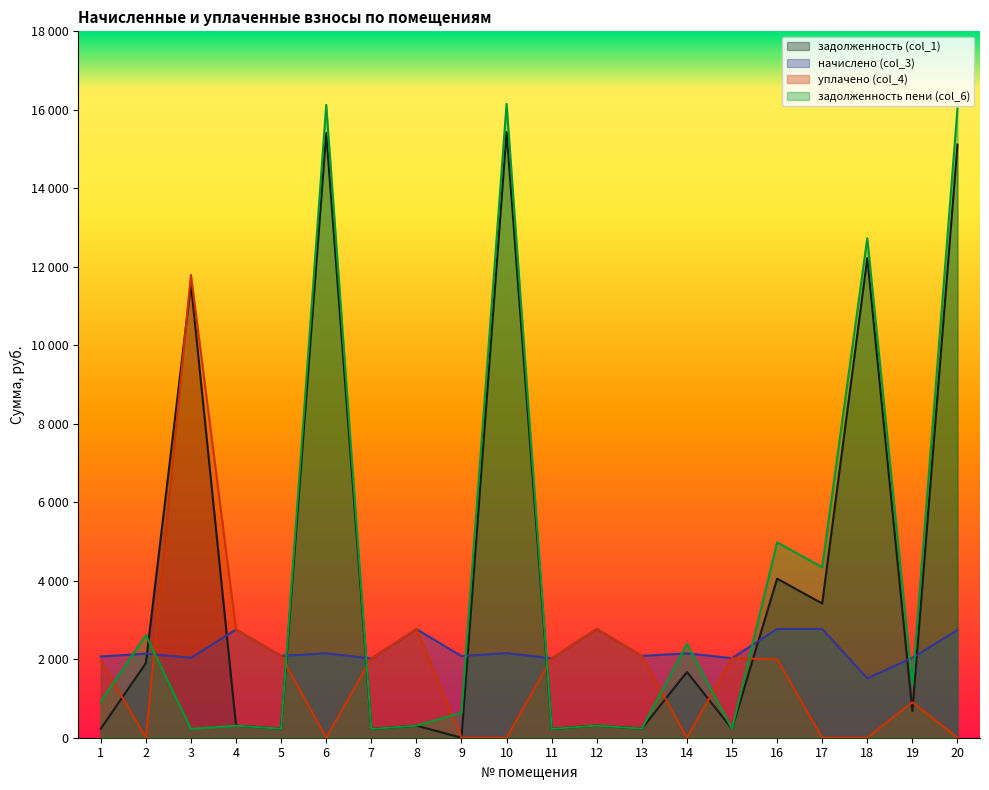

Between which two adjacent categories do уплачено (col_4) and задолженность пени (col_6) first intersect?

1 and 2